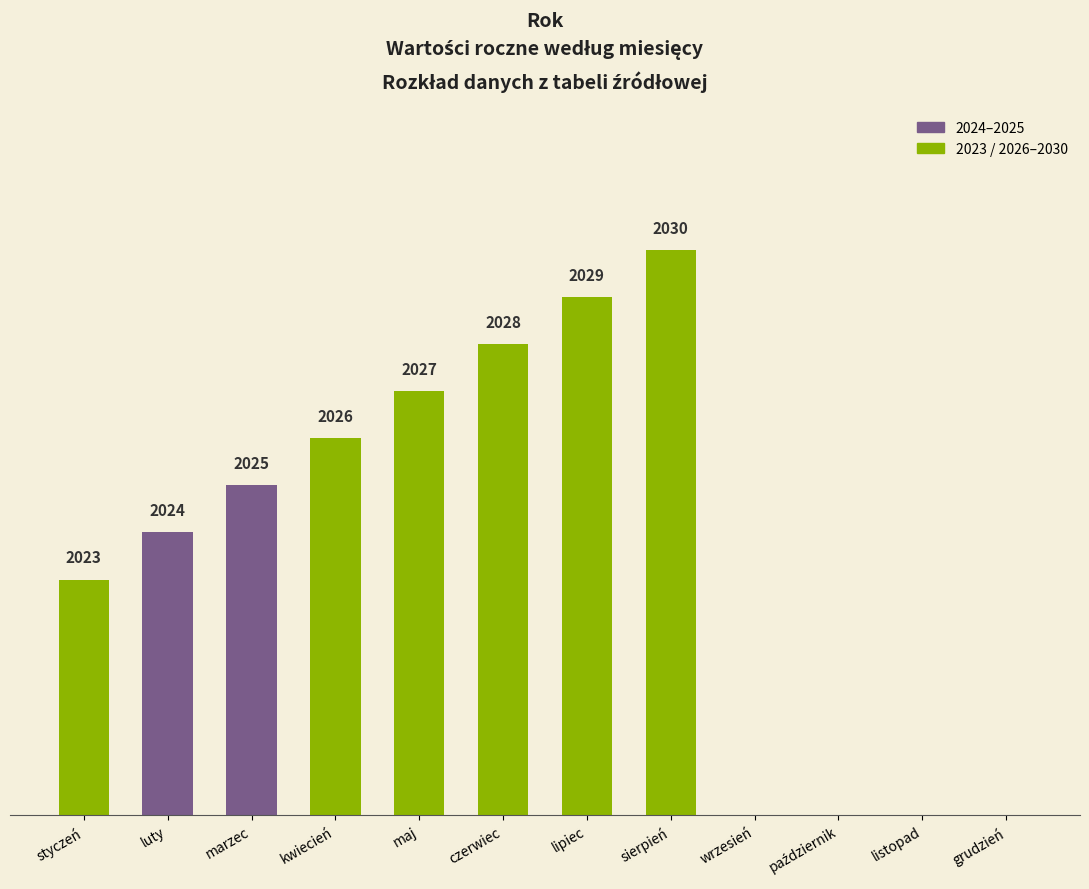

Reading left to right, extract all data points from this chart.

styczeń=2023	luty=2024	marzec=2025	kwiecień=2026	maj=2027	czerwiec=2028	lipiec=2029	sierpień=2030	wrzesień=0	październik=0	listopad=0	grudzień=0